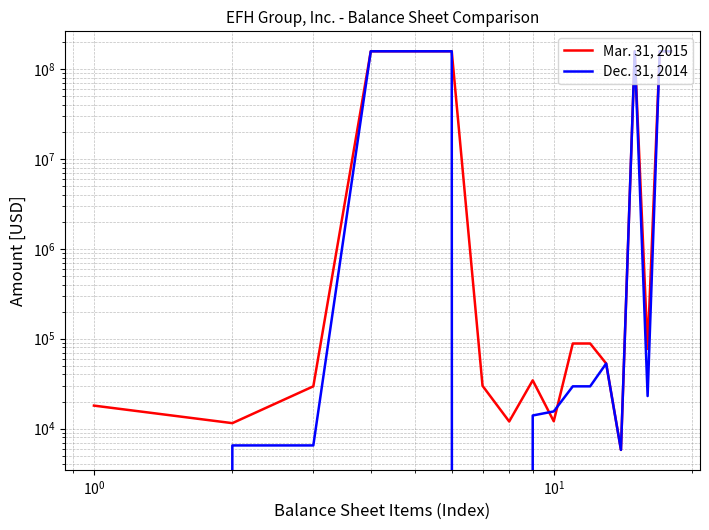

True or false: Mar. 31, 2015 and Dec. 31, 2014 intersect in this chart.

True